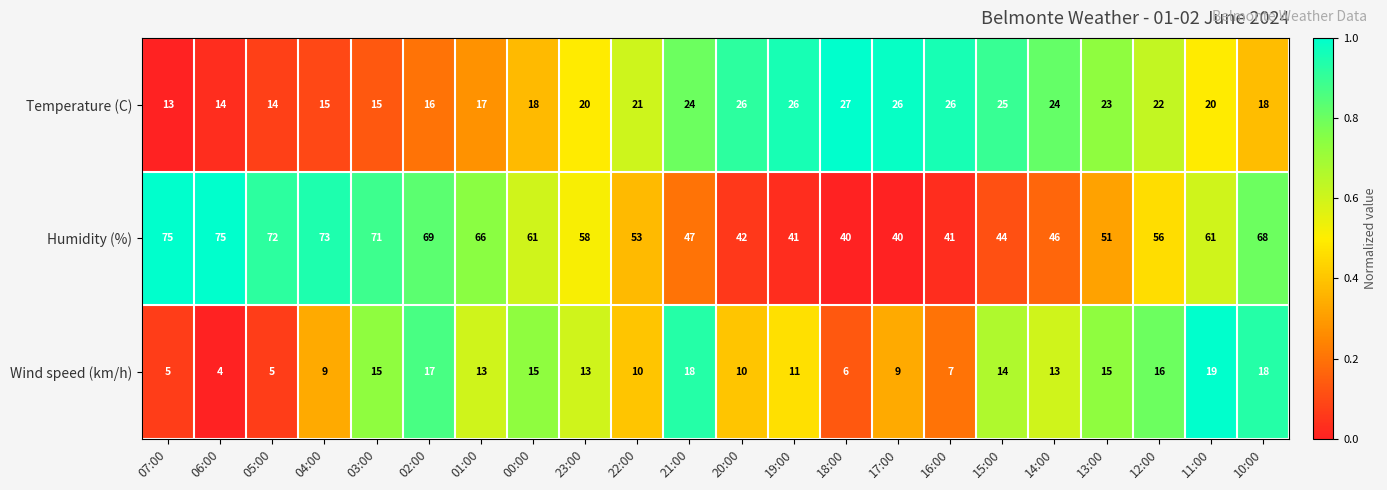

At 11:00, list the series in order from largest to smallest.

Humidity (%), Temperature (C), Wind speed (km/h)